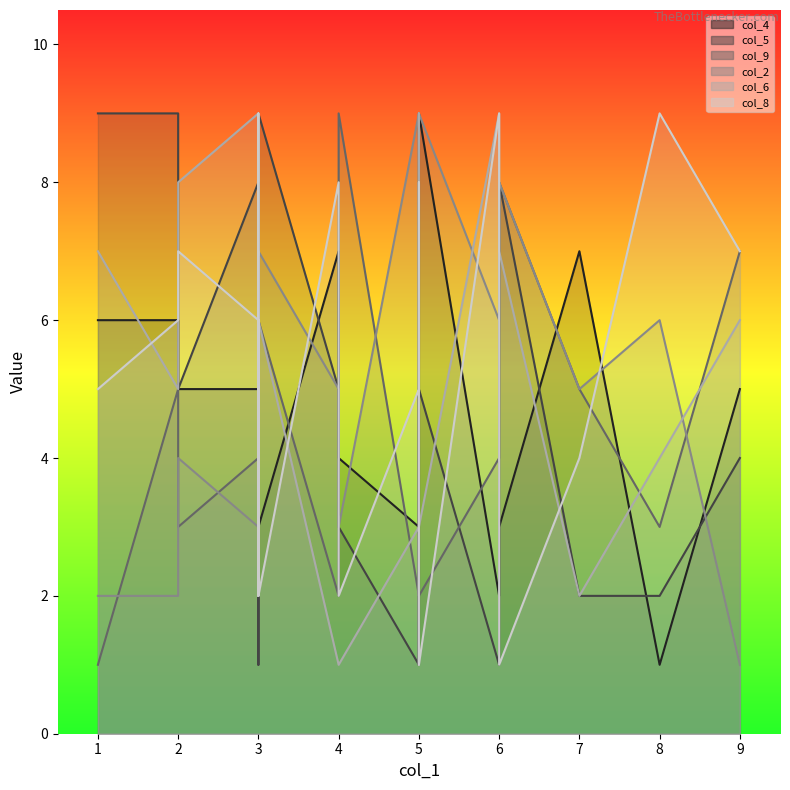

What is the label of the 18th point from the left?

5